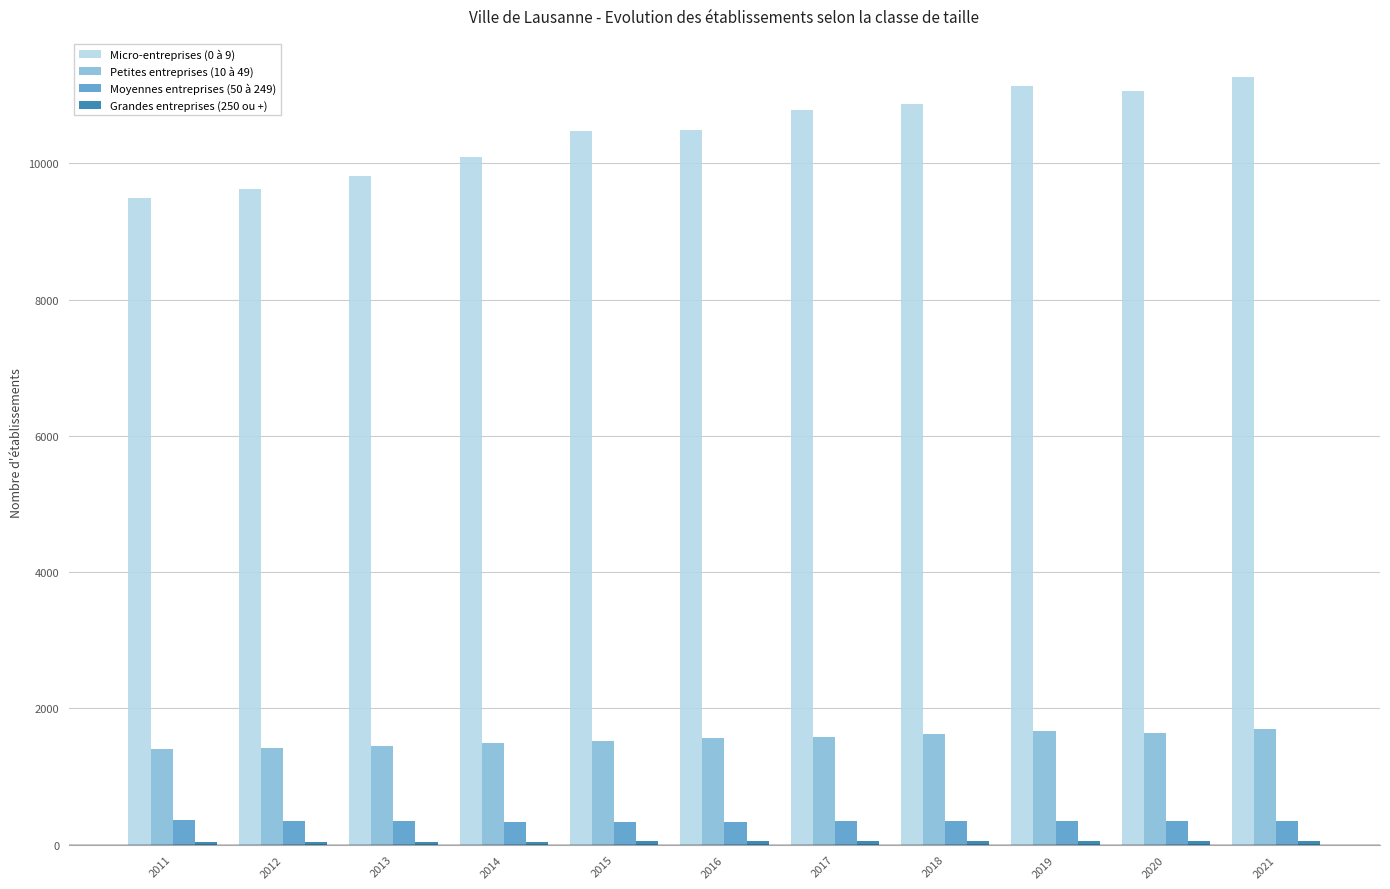

Which series has the largest total across all categories?

Micro-entreprises (0 à 9)